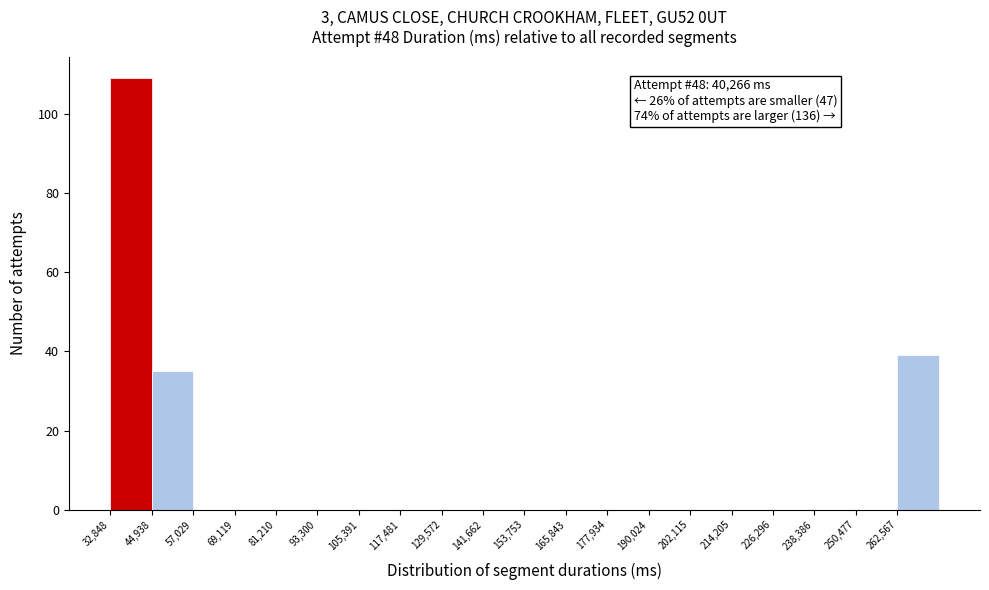

Over which range of the x-axis is the bar tallest?

32000 to 44000